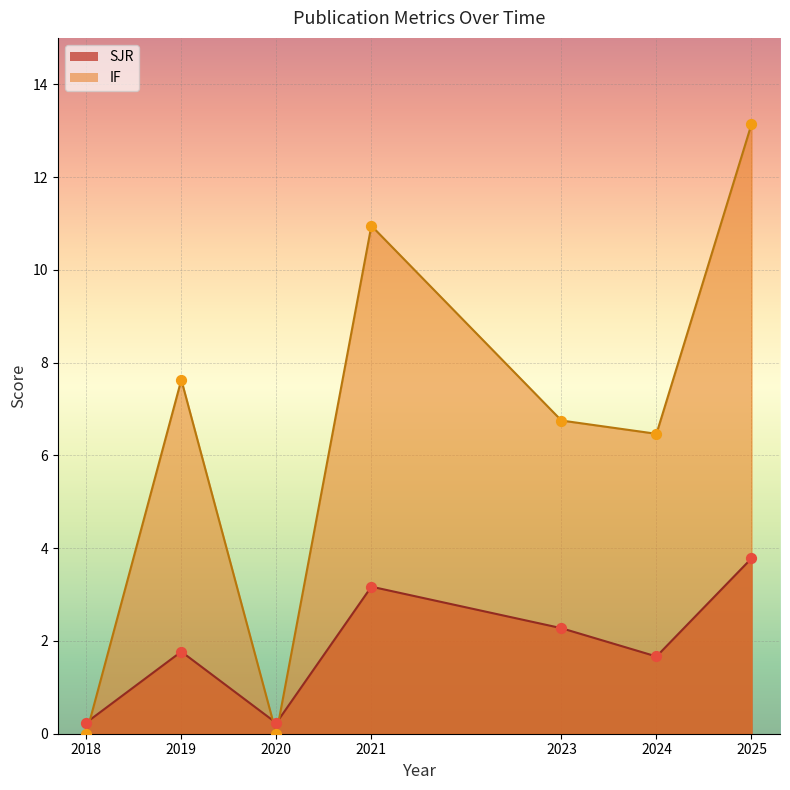

What are all the series names shown in the legend?

SJR, IF